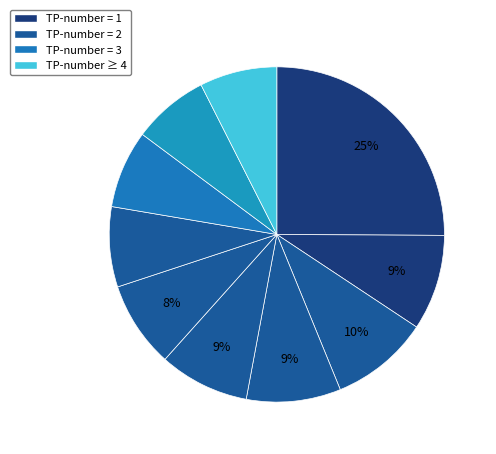

Is there any slice that represents more than half of the pie?

No